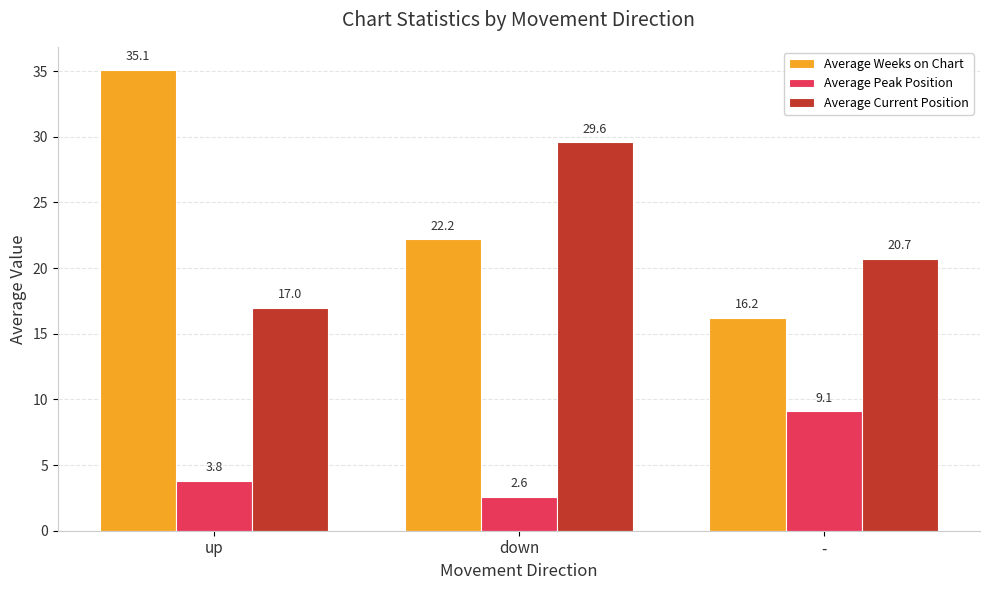

Is it true that Average Current Position equals 43.9 at down?

False